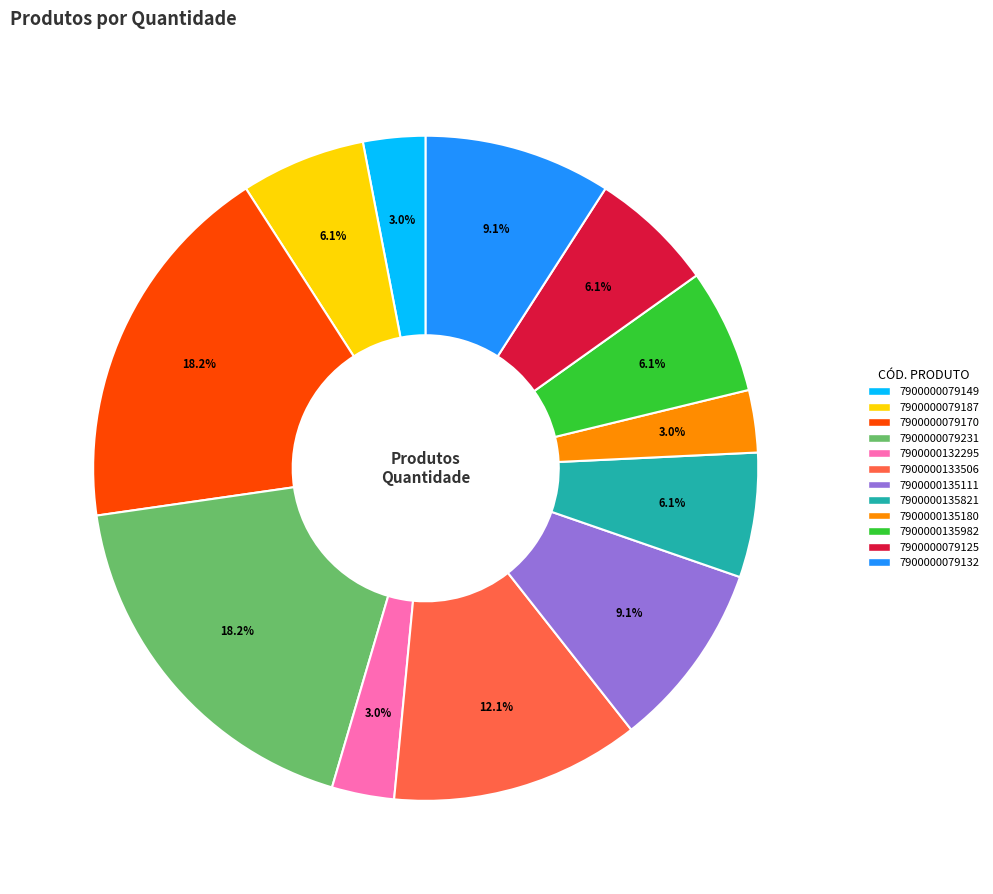

To the nearest percent, what percentage of the pie is 7900000079170?

18%